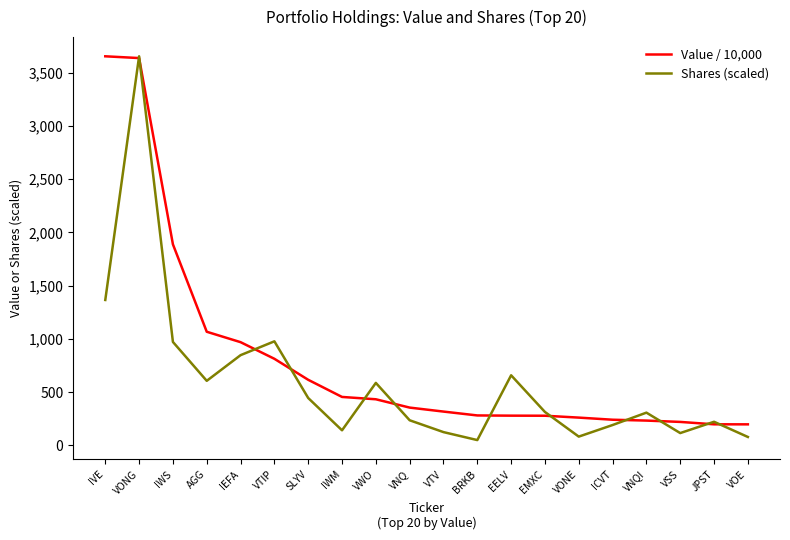

Between VTIP and IWM, which series saw the biggest shift?

Shares (scaled)